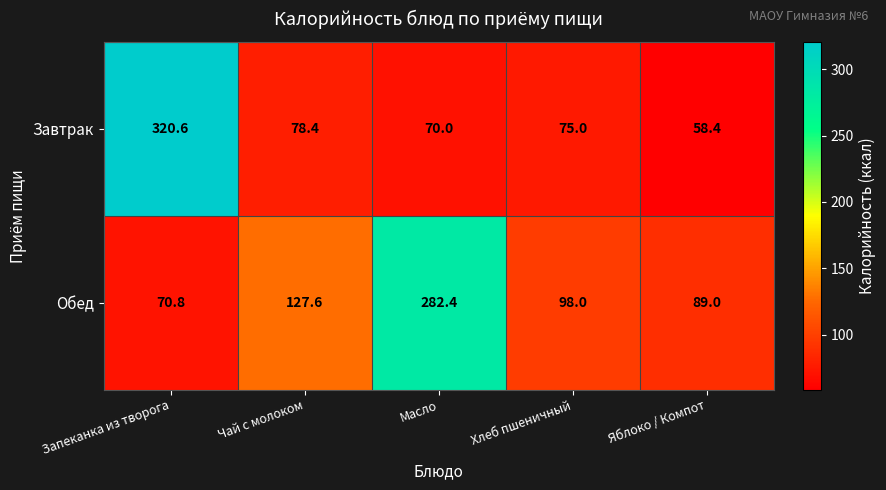

How many data points in Завтрак are less than 75?

2